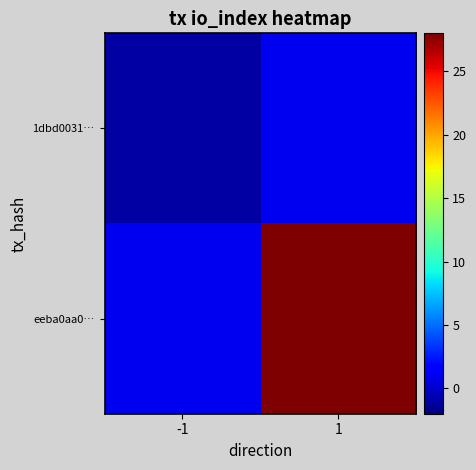

Reading left to right, extract all data points from this chart.

1dbd0031…: -1=-1	1=1
eeba0aa0…: -1=1	1=28